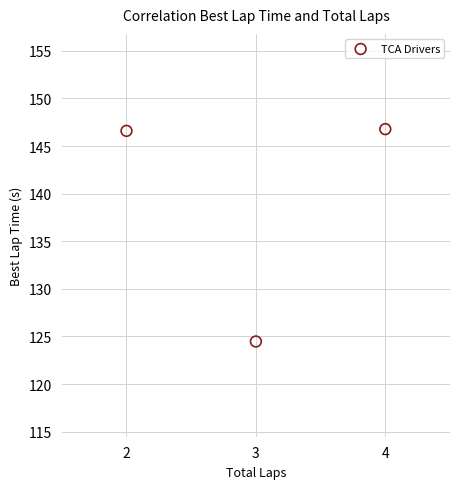

What Y value in the scatter plot is closest to 135?

124.5